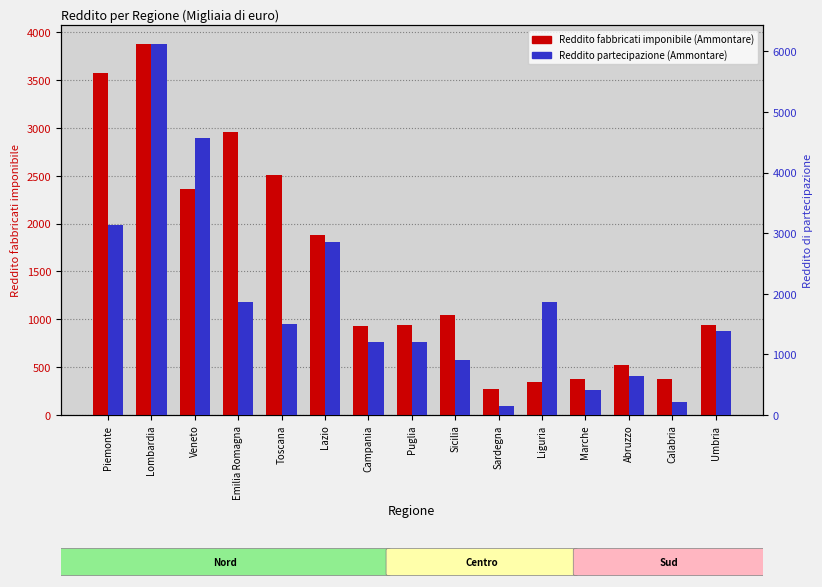

How many values in the Reddito fabbricati imponibile (Ammontare) series are below 942?

7